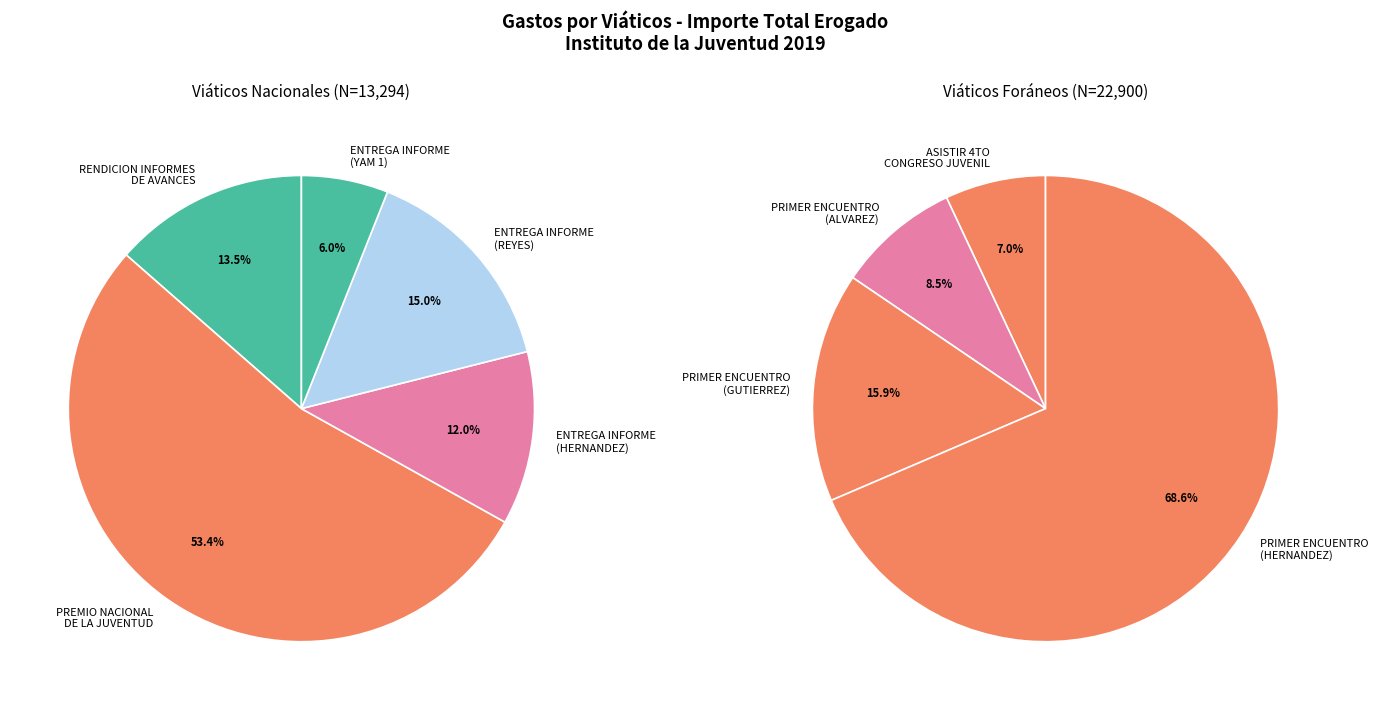

How many segments does this pie chart have?

9